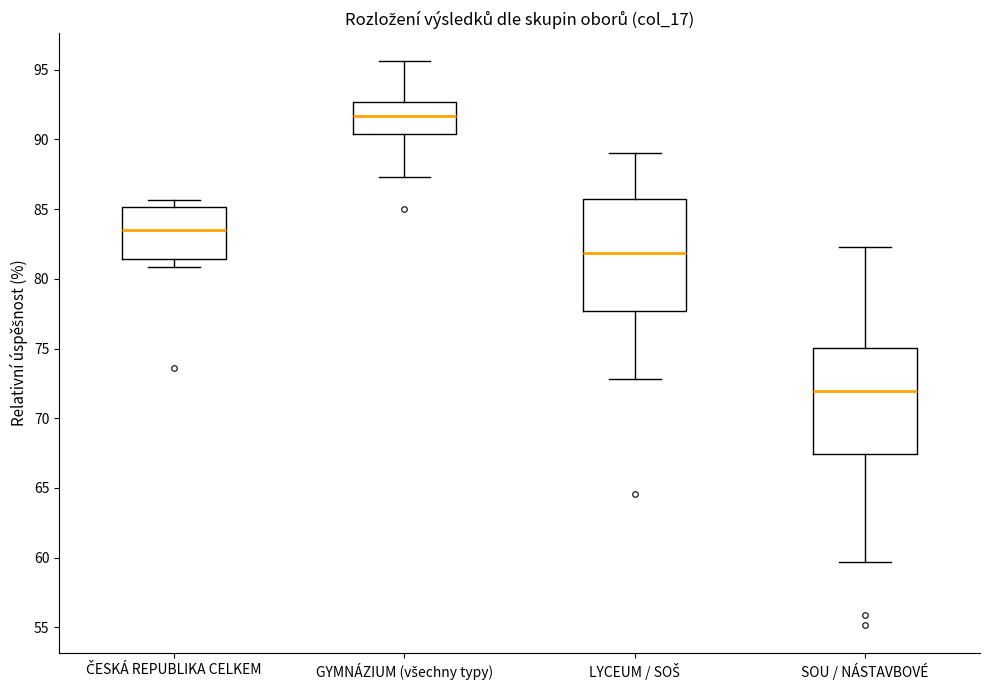

Which box has the highest median line?

GYMNÁZIUM (všechny typy)